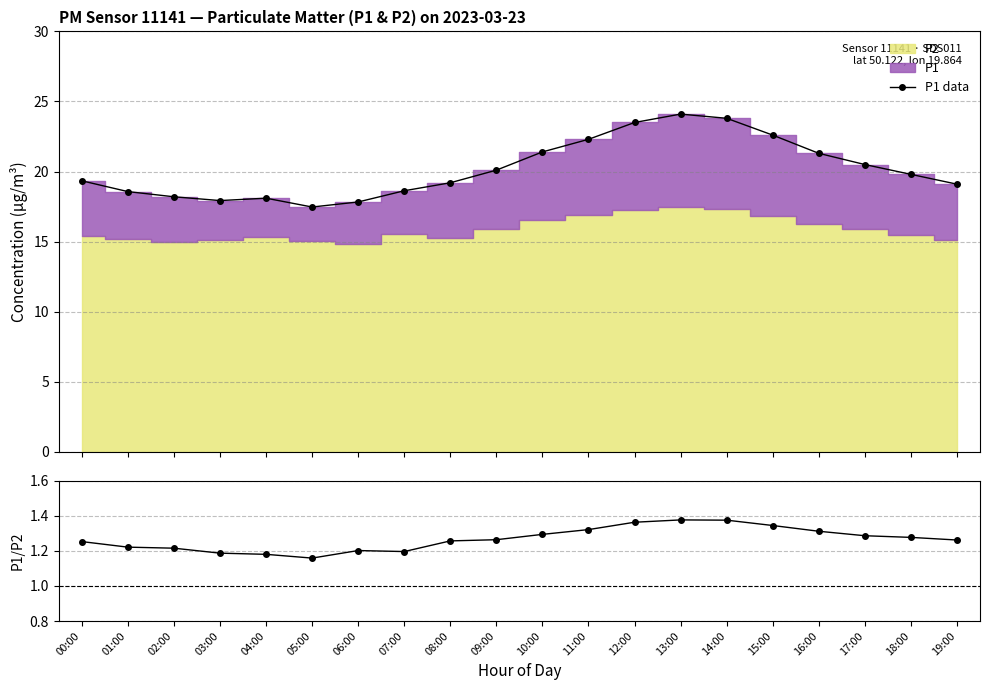

Does the chart display data point markers on the line(s)?

Yes